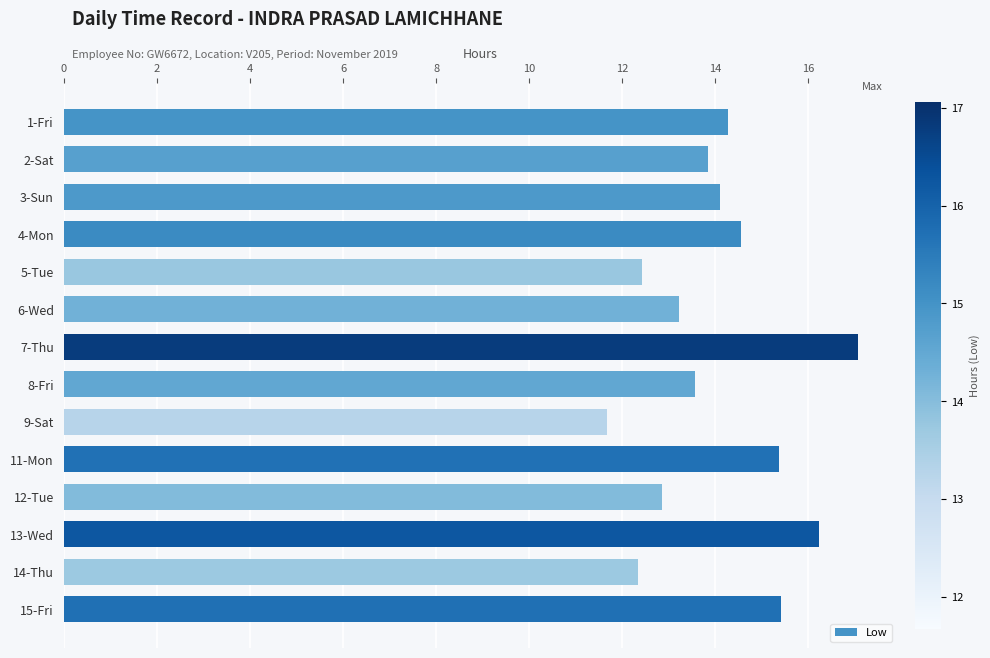

What is the change in value from 3-Sun to 5-Tue?

-1.7